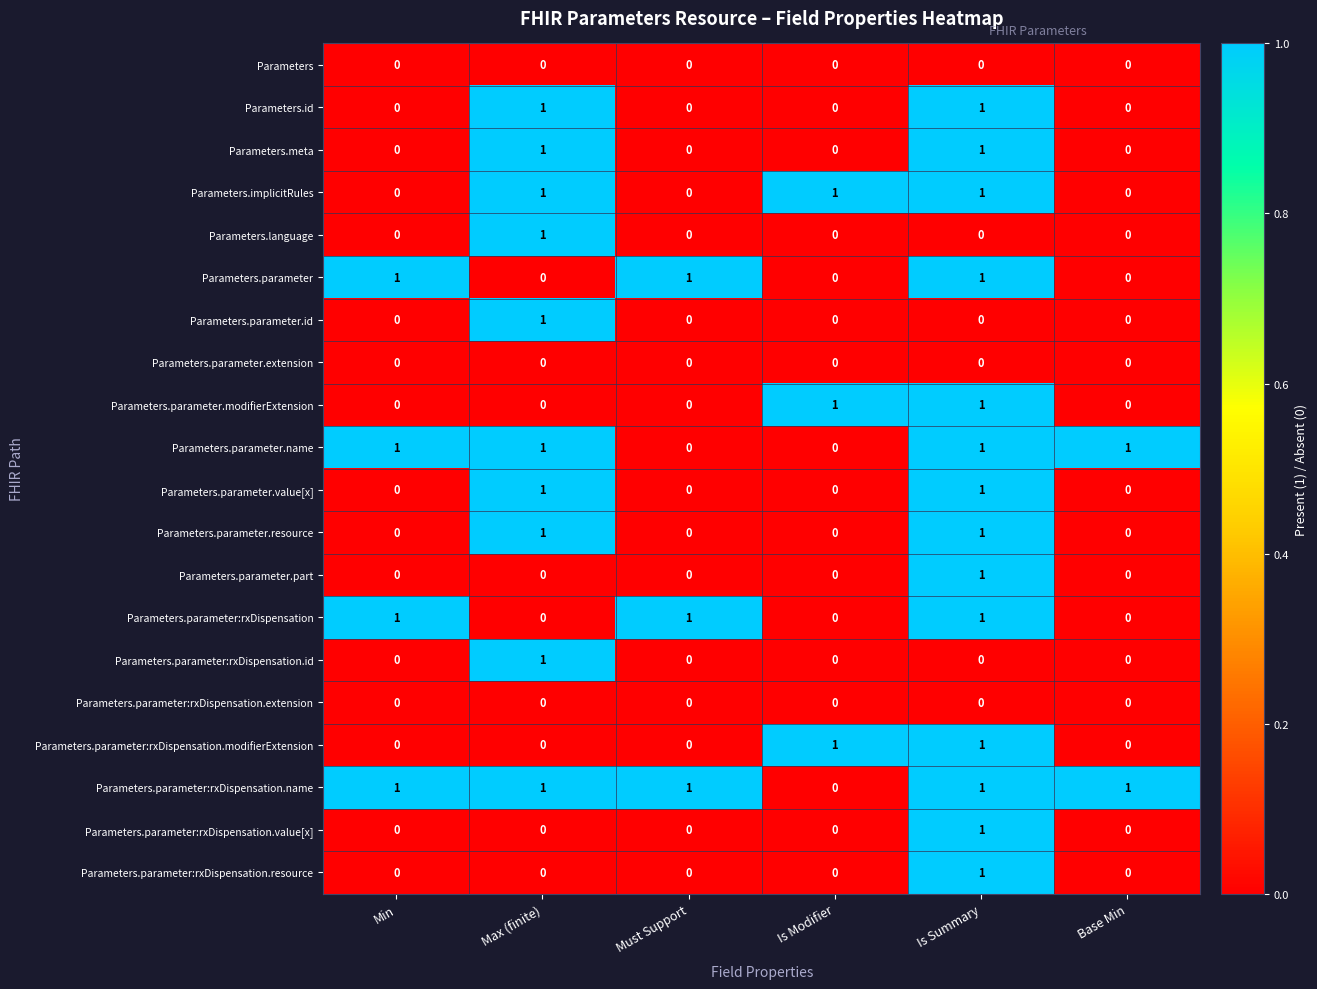

How many Parameters.parameter.modifierExtension values are between 0 and 1?

6